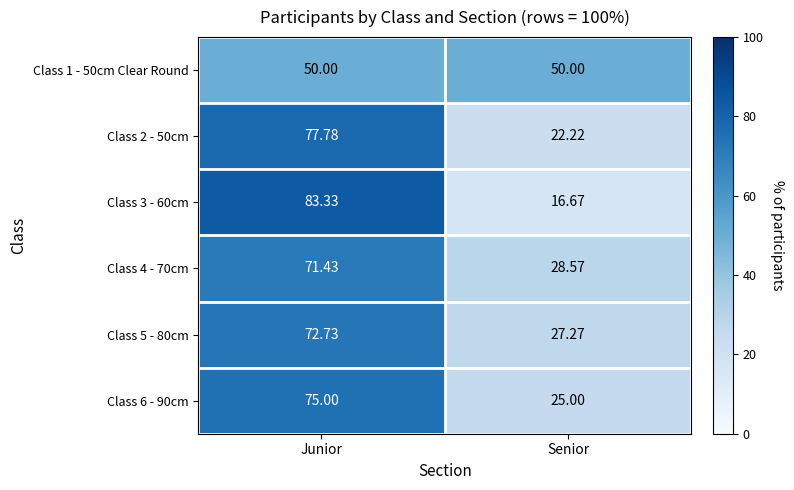

At which category is the sum across all series the highest?

Junior